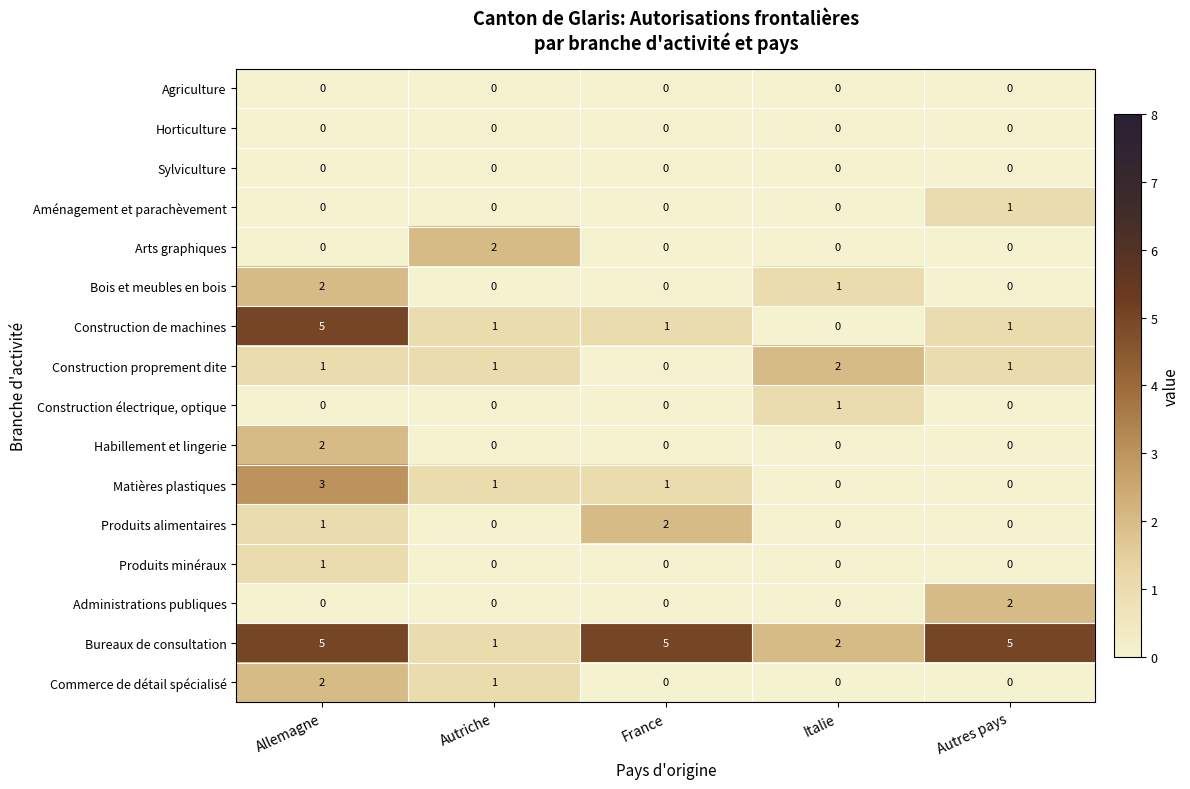

How many Commerce de détail spécialisé values are between 0 and 1?

4